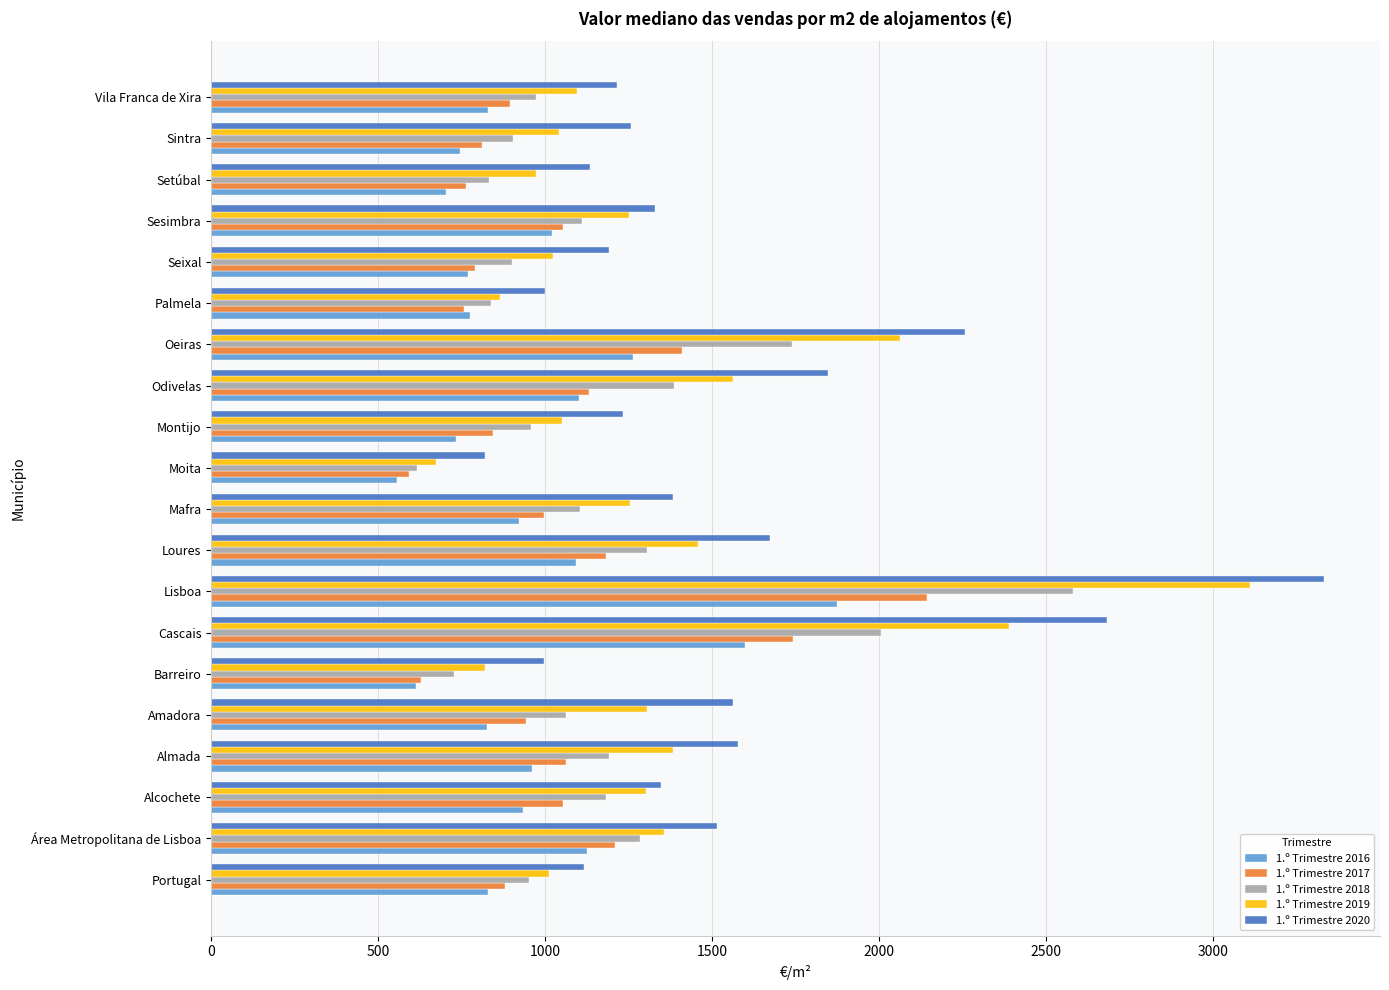

What is the smallest value displayed?

557